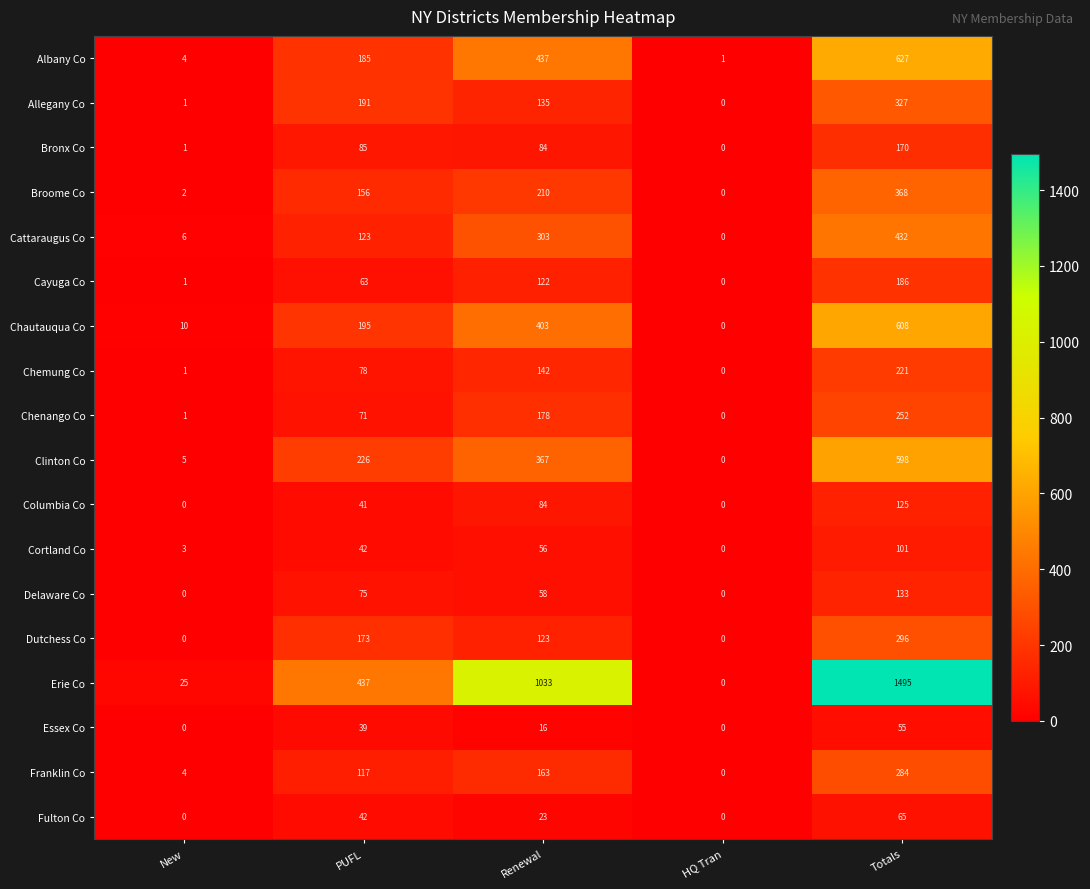

At which label is Cayuga Co closest to 93?

Renewal